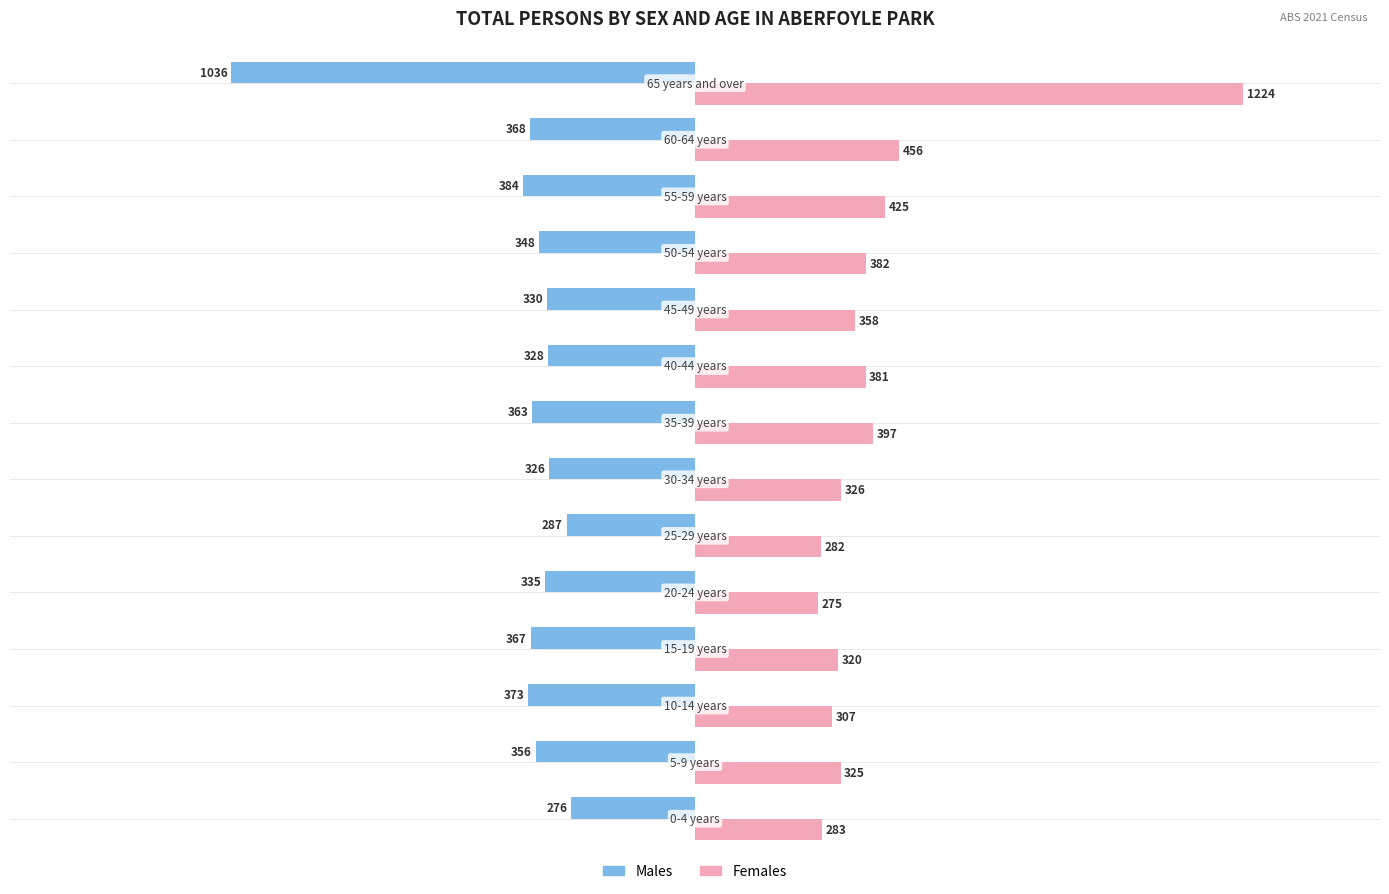

What is the greatest value displayed?

1224